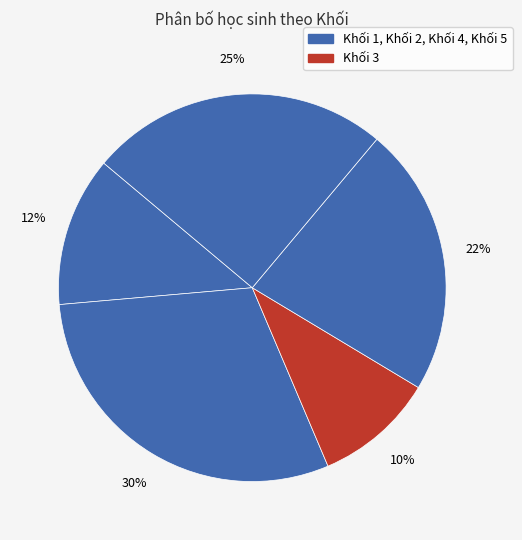

What is the largest slice in the pie chart?

Khối 5